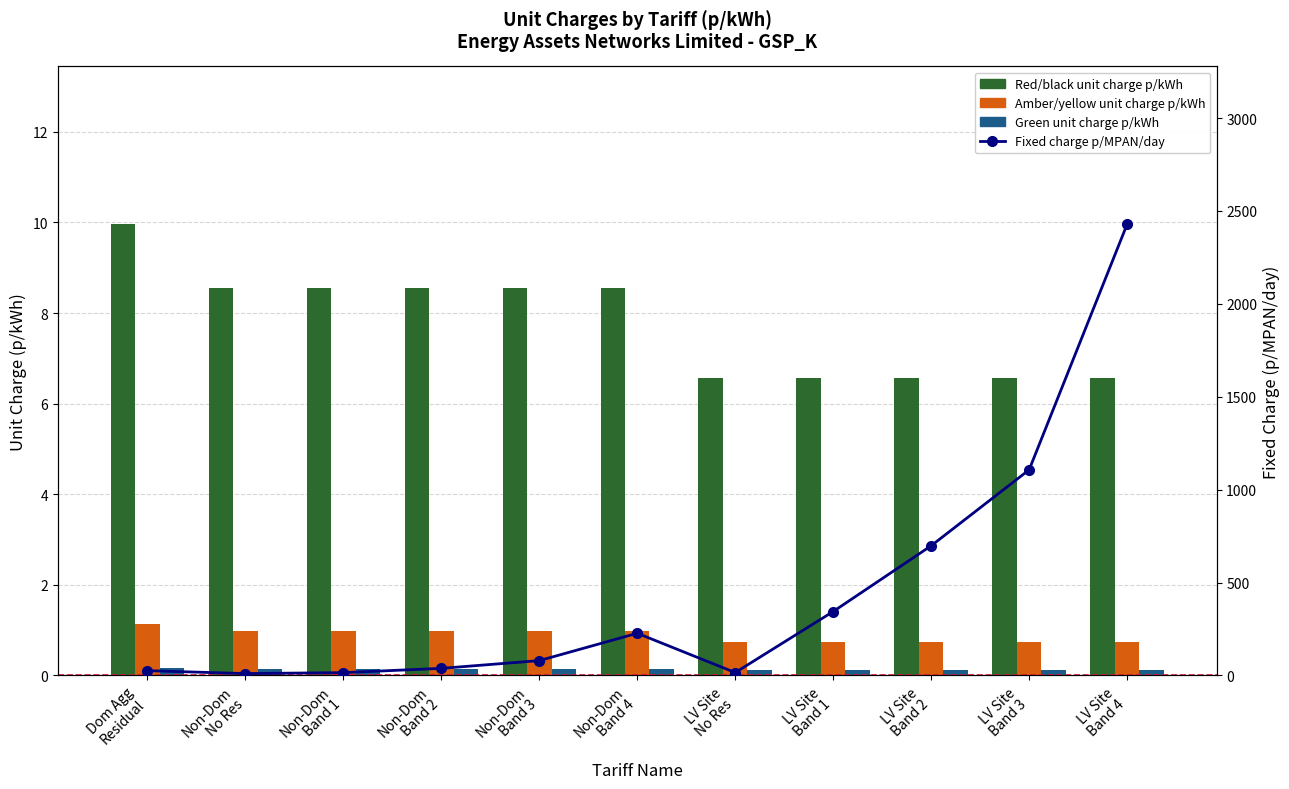

The Fixed charge p/MPAN/day series shows 15.2 at Non-Dom
Band 1. True or false?

True